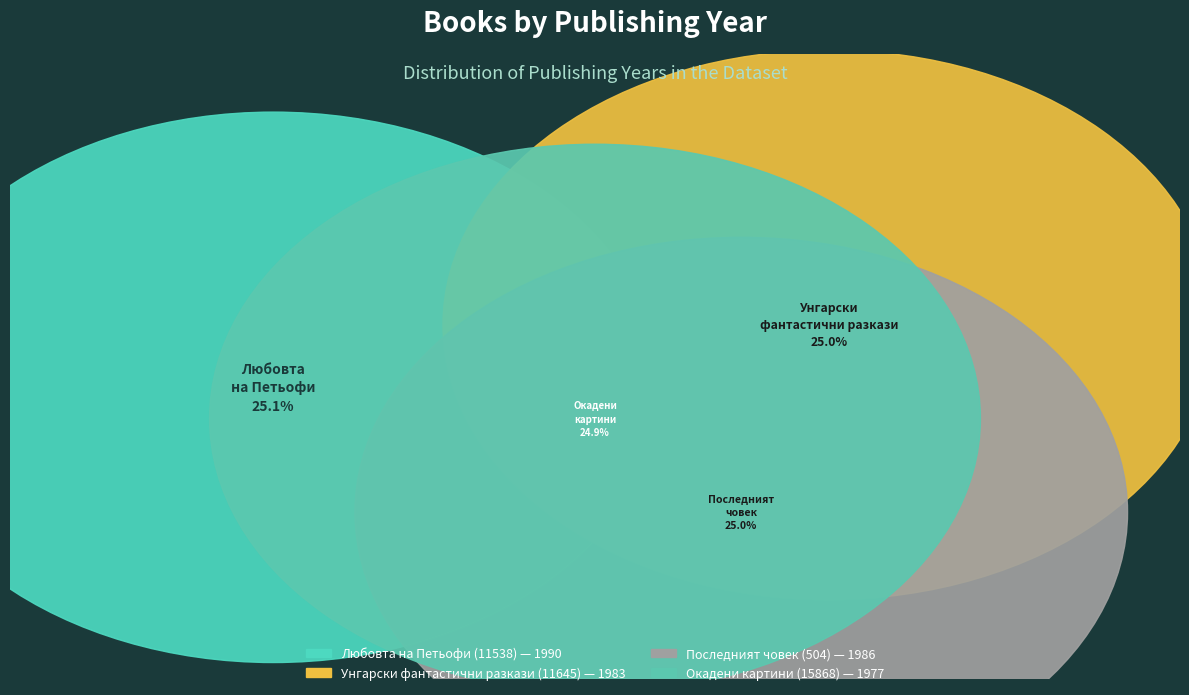

Combined, do Последният човек (504) and Окадени картини (15868) account for over 50%?

No